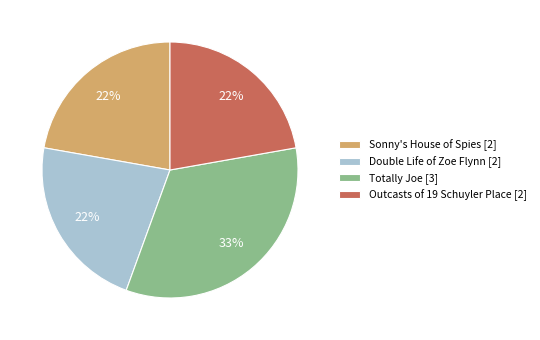

To the nearest percent, what is the difference between the largest and smallest slice percentages?

11%